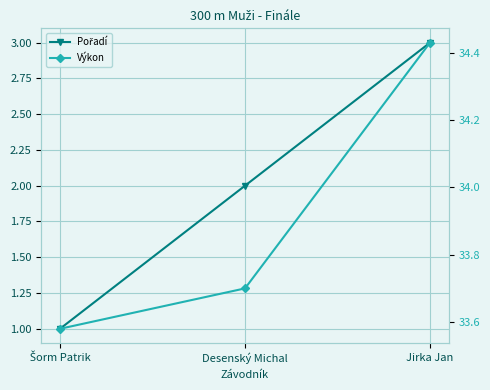

What is the sum of all Výkon values?

101.7